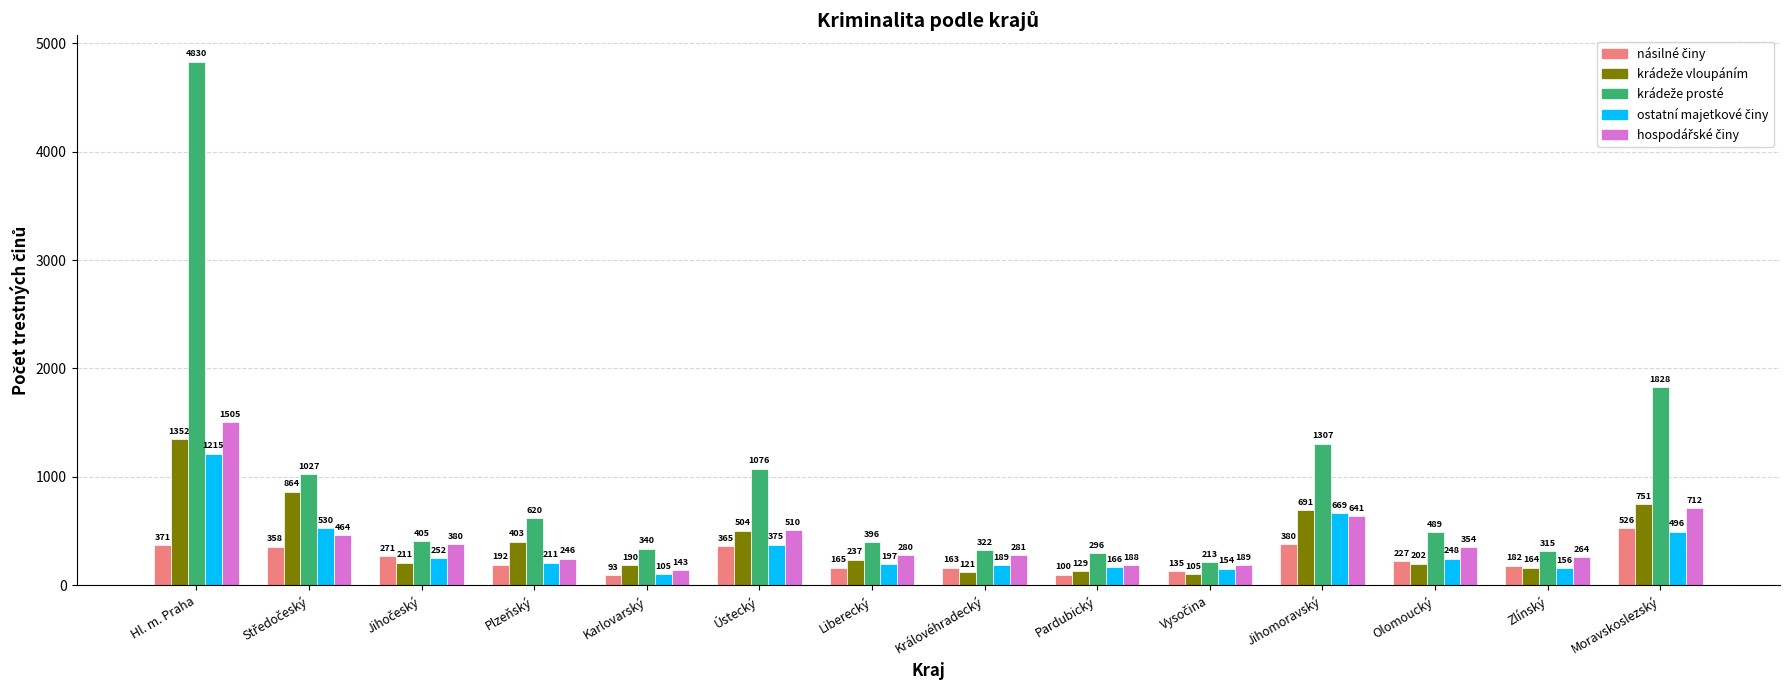

At which category does the chart reach its peak across all series?

Hl. m. Praha